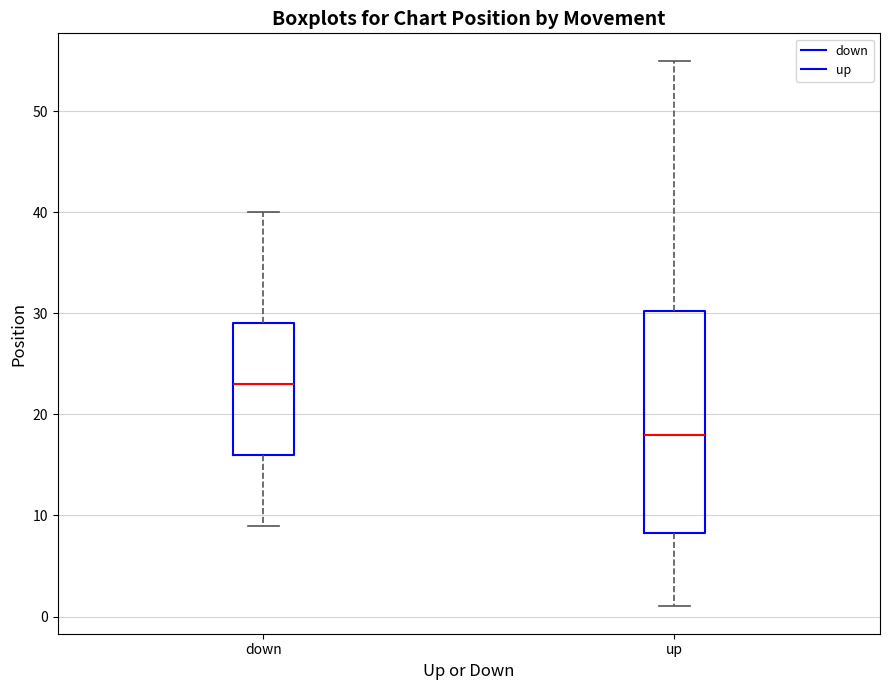

Which box is the tallest, from its lower edge to its upper edge?

up